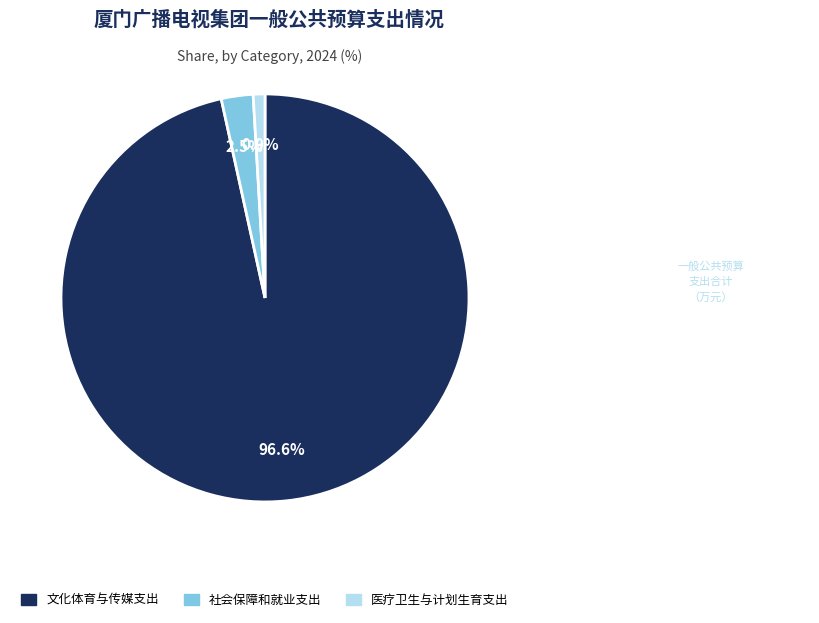

Which slice represents more than half of the pie?

文化体育与传媒支出